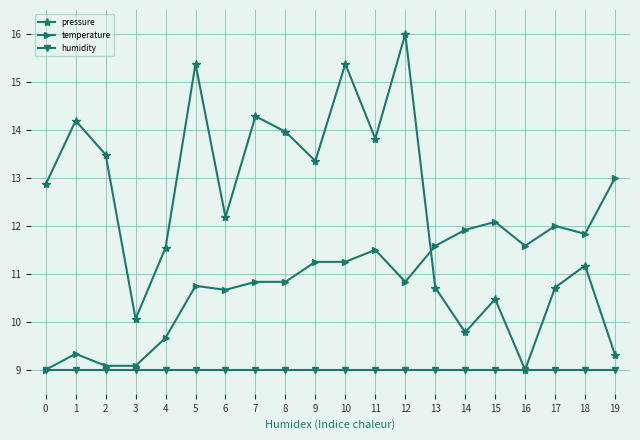

What are all the series names shown in the legend?

pressure, temperature, humidity